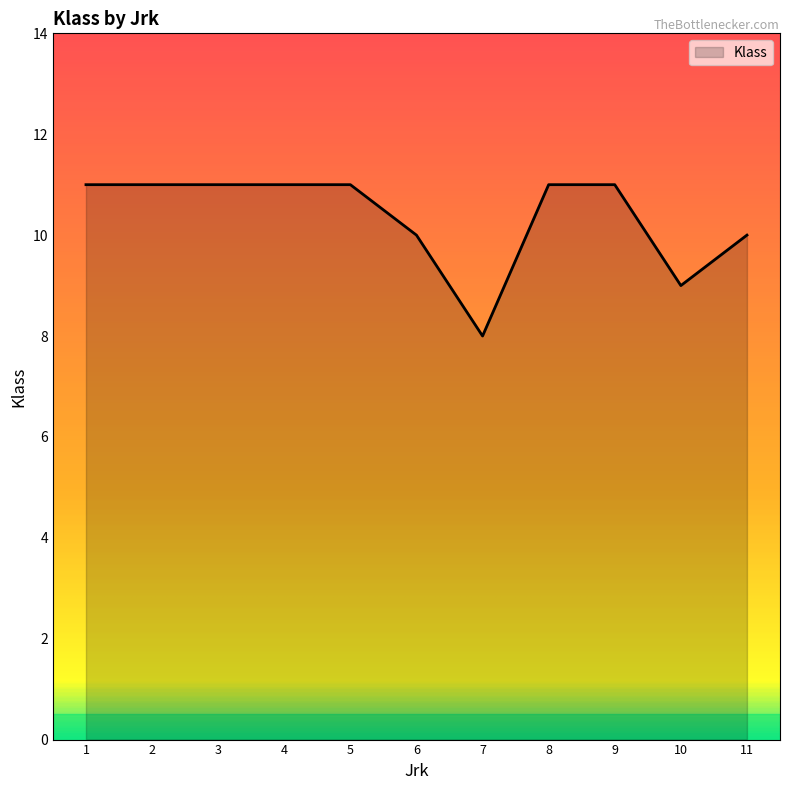

Reading right to left, extract all data points from this chart.

10	9	11	11	8	10	11	11	11	11	11